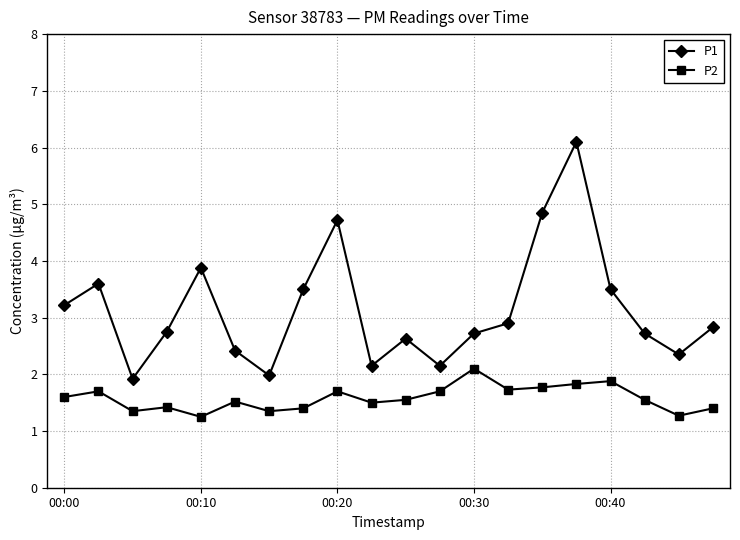

How many lines are shown in the chart?

2